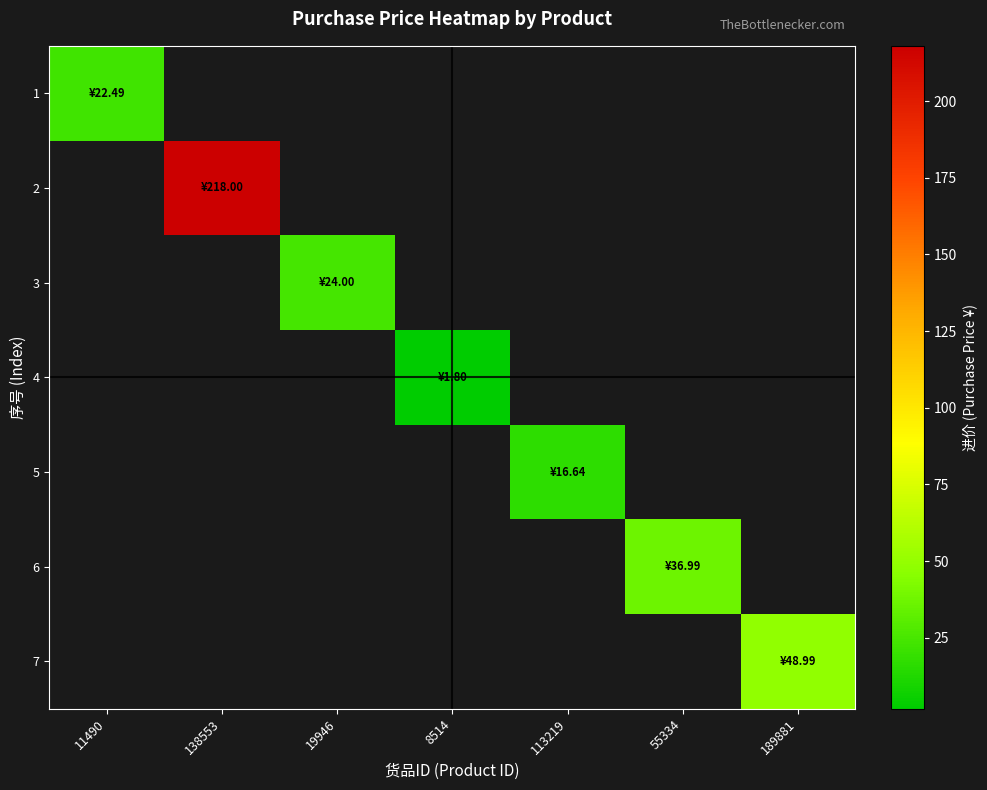

Is the value of 3 at 19946 greater than the value of 7 at 11490?

No